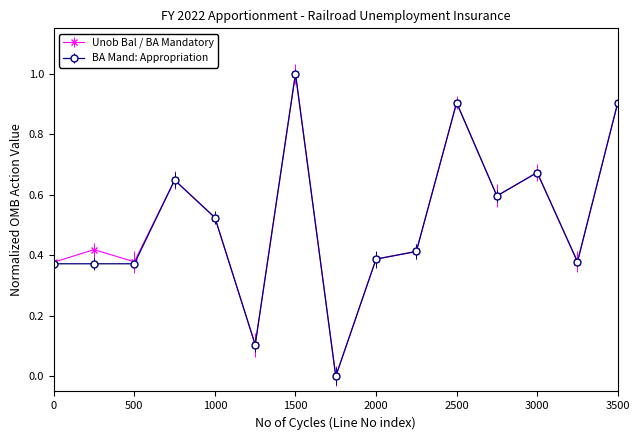

How many interior local valleys does the Unob Bal / BA Mandatory series have?

5